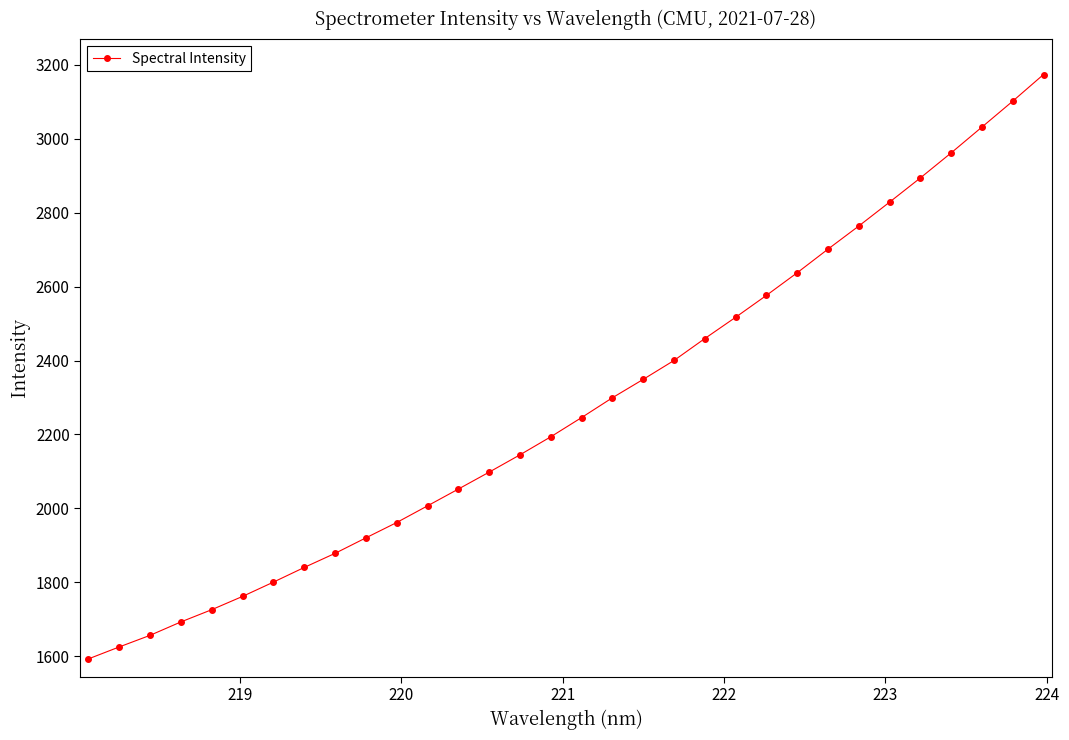

What is the greatest value displayed?

3173.8